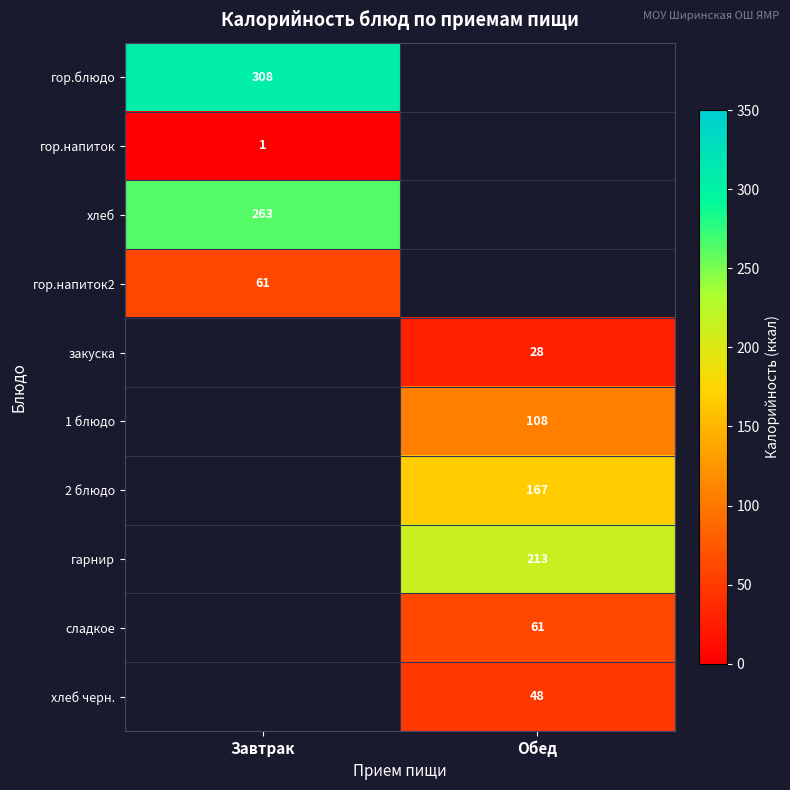

The гор.блюдо series shows 161 at Завтрак. True or false?

False